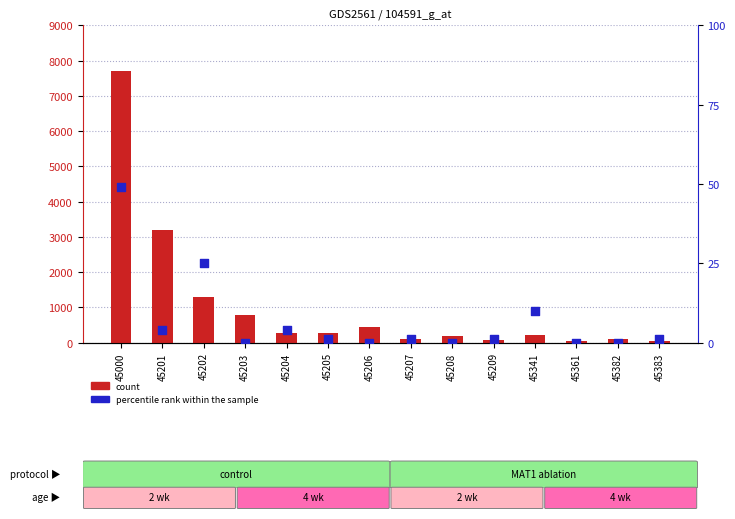

Which series has the largest total across all categories?

count